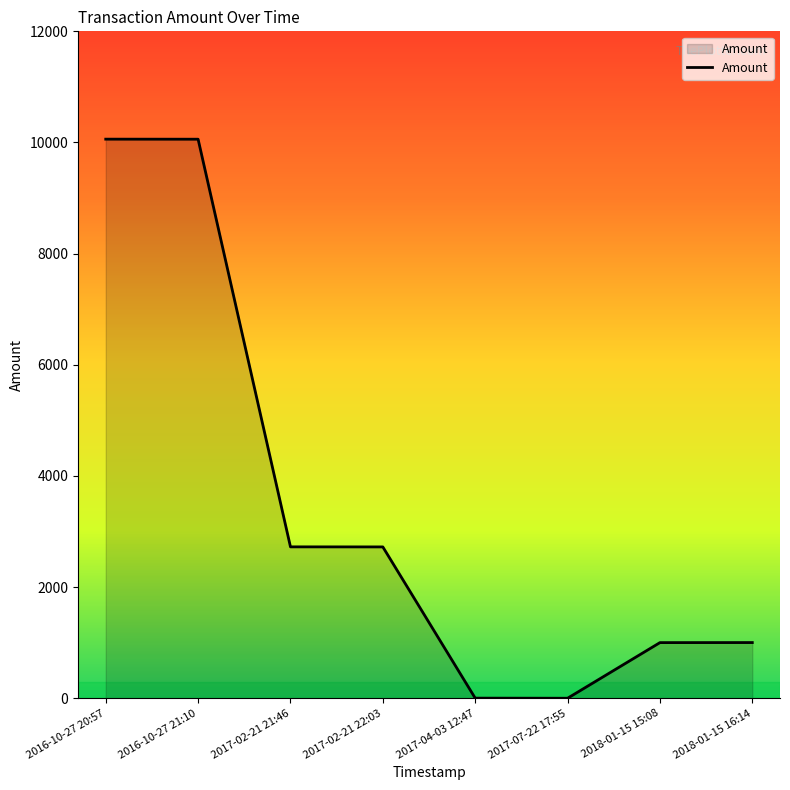

What is the average value?

3446